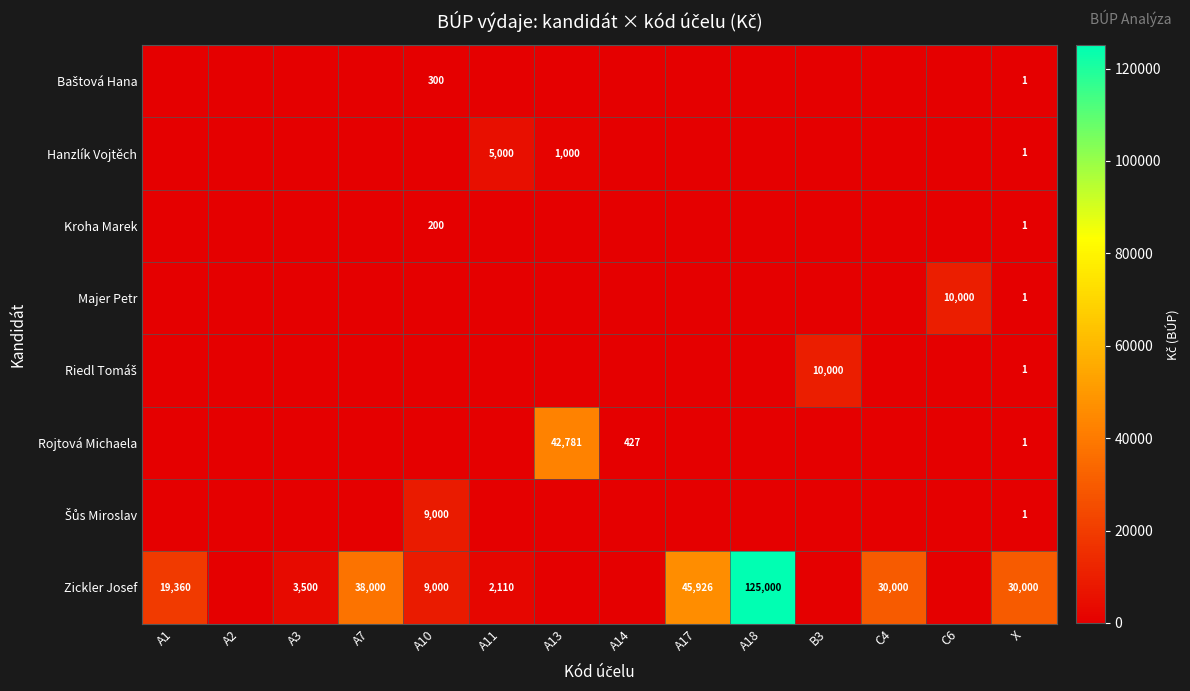

Is it true that Baštová Hana equals -120.2 at A17?

False